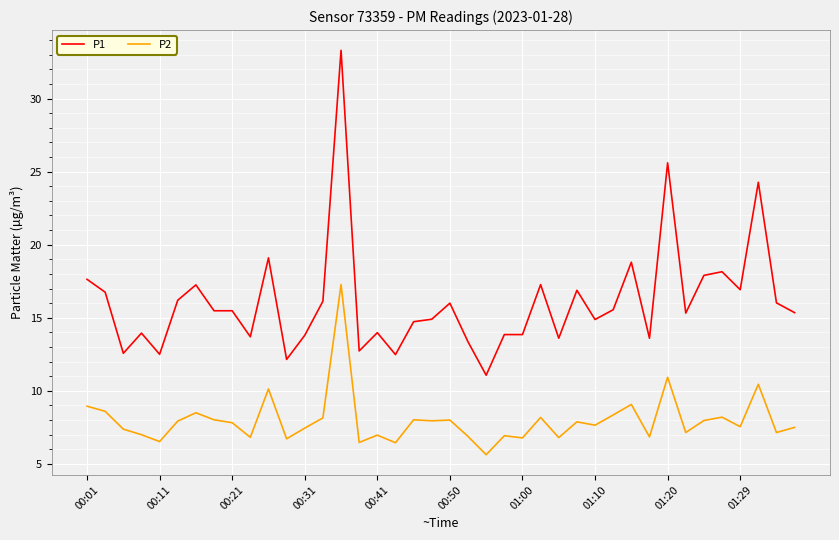

Which series has the largest range (max minus min)?

P1